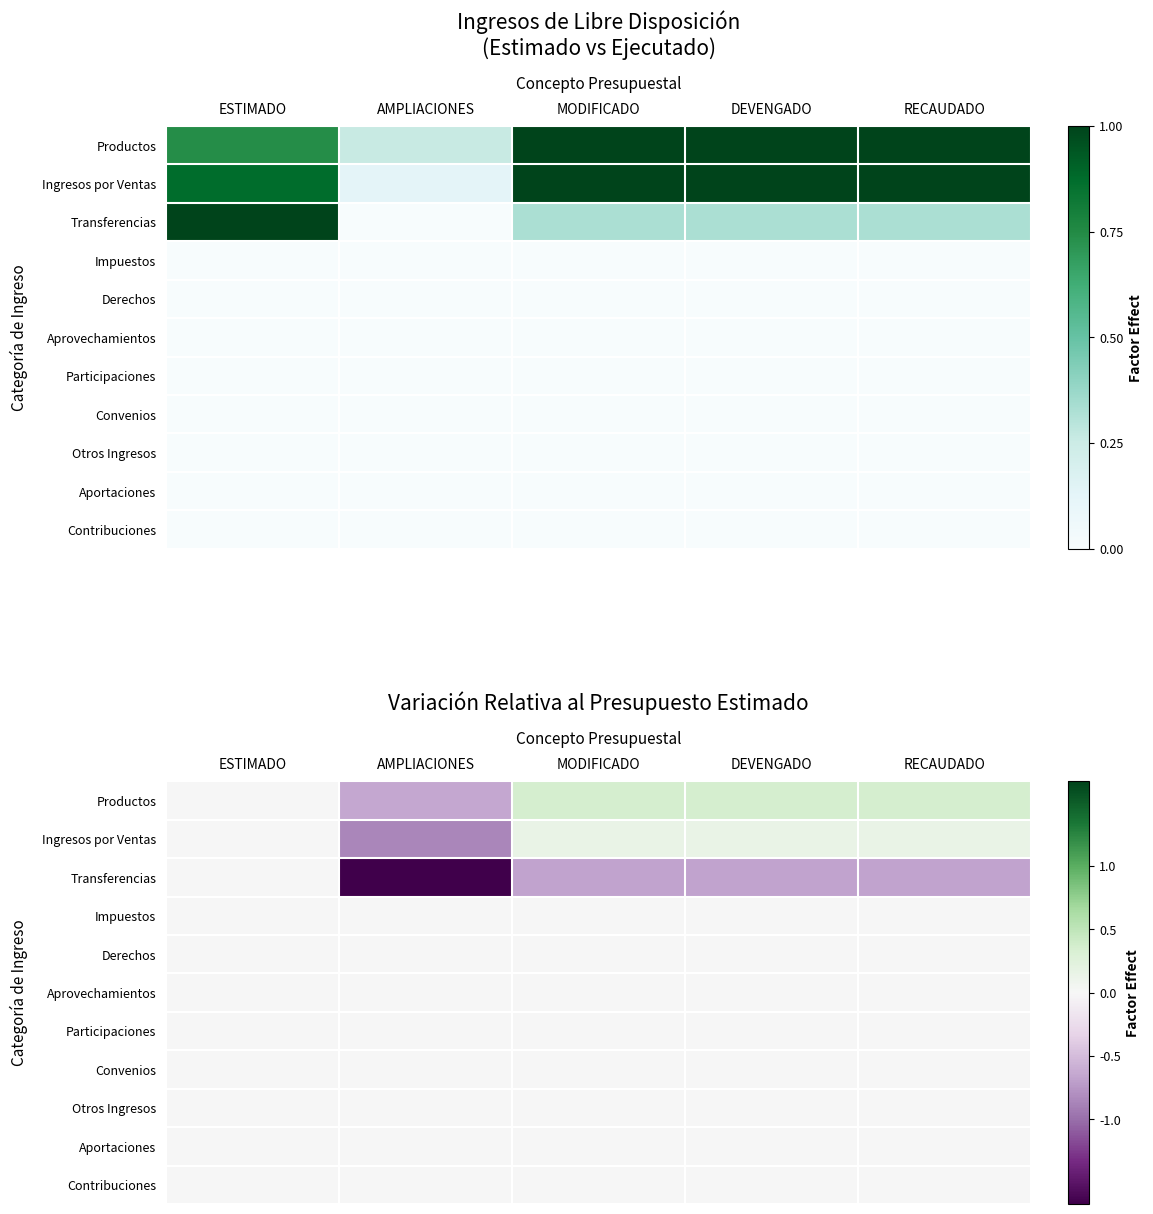

Which series has the largest range (max minus min)?

Transferencias